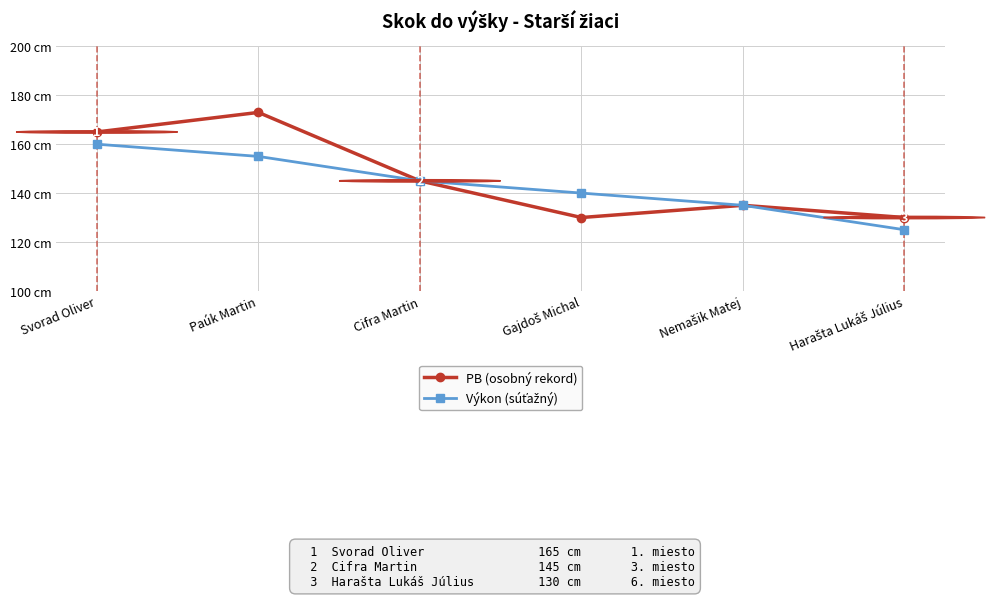

At which category is the sum across all series the highest?

Paúk Martin